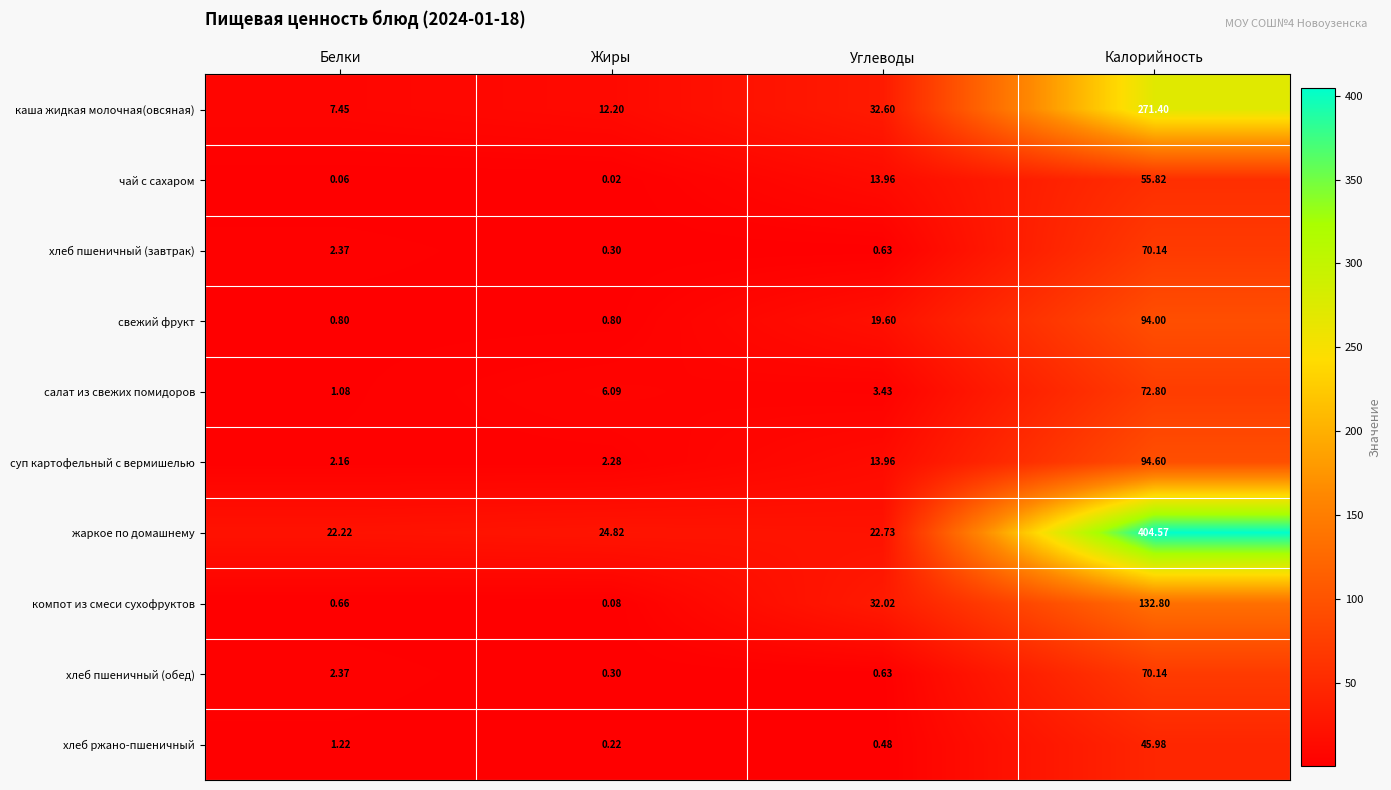

Rank the categories by компот из смеси сухофруктов value from highest to lowest.

Калорийность, Углеводы, Белки, Жиры